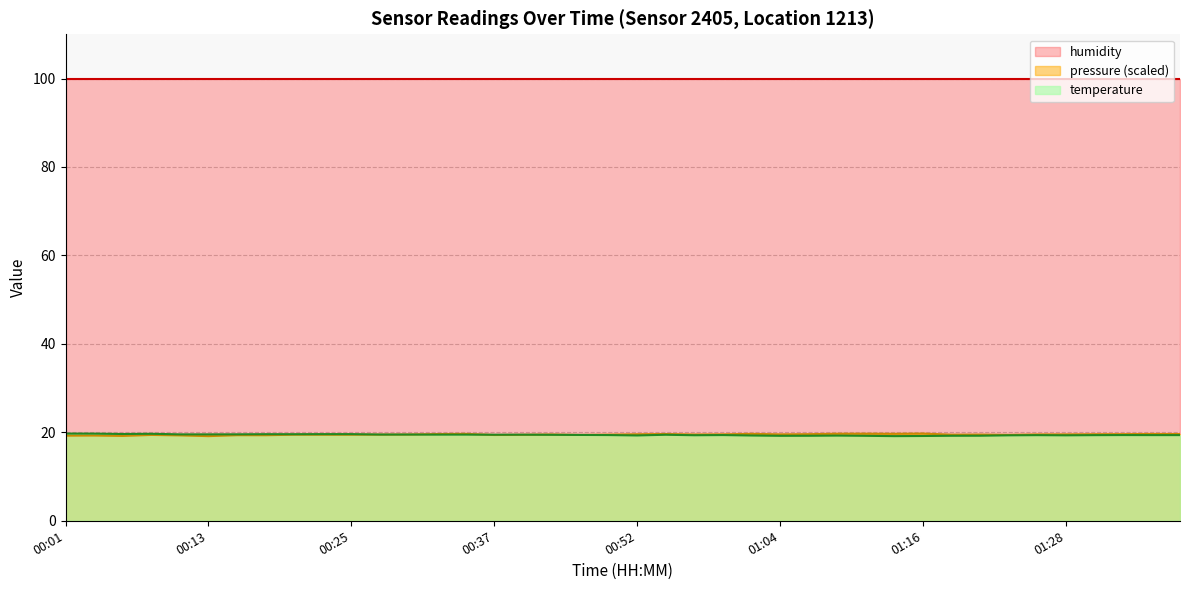

Rank the categories by value from highest to lowest.

00:01, 00:03, 00:08, 00:05, 00:22, 00:25, 00:17, 00:20, 00:15, 00:10, 00:13, 00:27, 00:30, 00:32, 00:34, 00:39, 00:37, 00:54, 00:42, 00:44, 00:49, 00:59, 01:33, 01:36, 01:38, 01:26, 01:31, 00:57, 01:23, 01:28, 00:52, 01:01, 01:09, 01:21, 01:06, 01:18, 01:04, 01:11, 01:16, 01:14